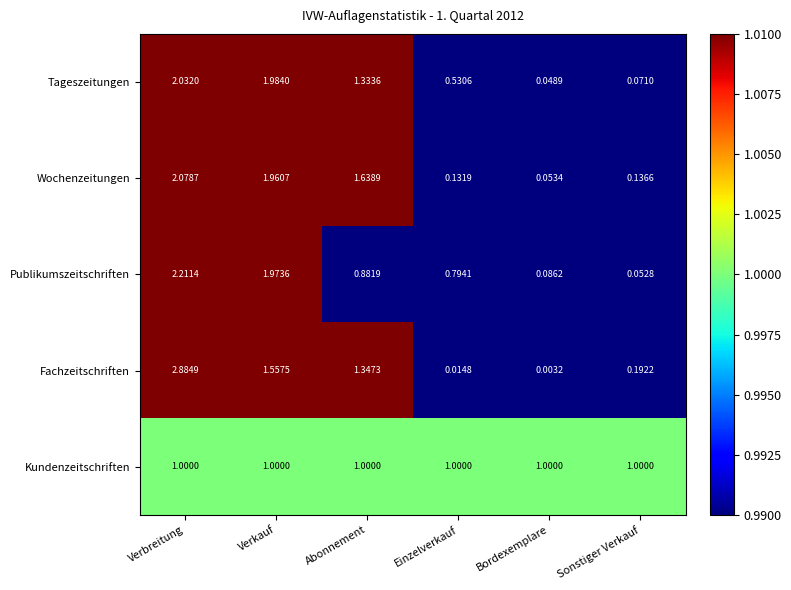

Rank the series by their maximum value, from lowest to highest.

Kundenzeitschriften, Tageszeitungen, Wochenzeitungen, Publikumszeitschriften, Fachzeitschriften